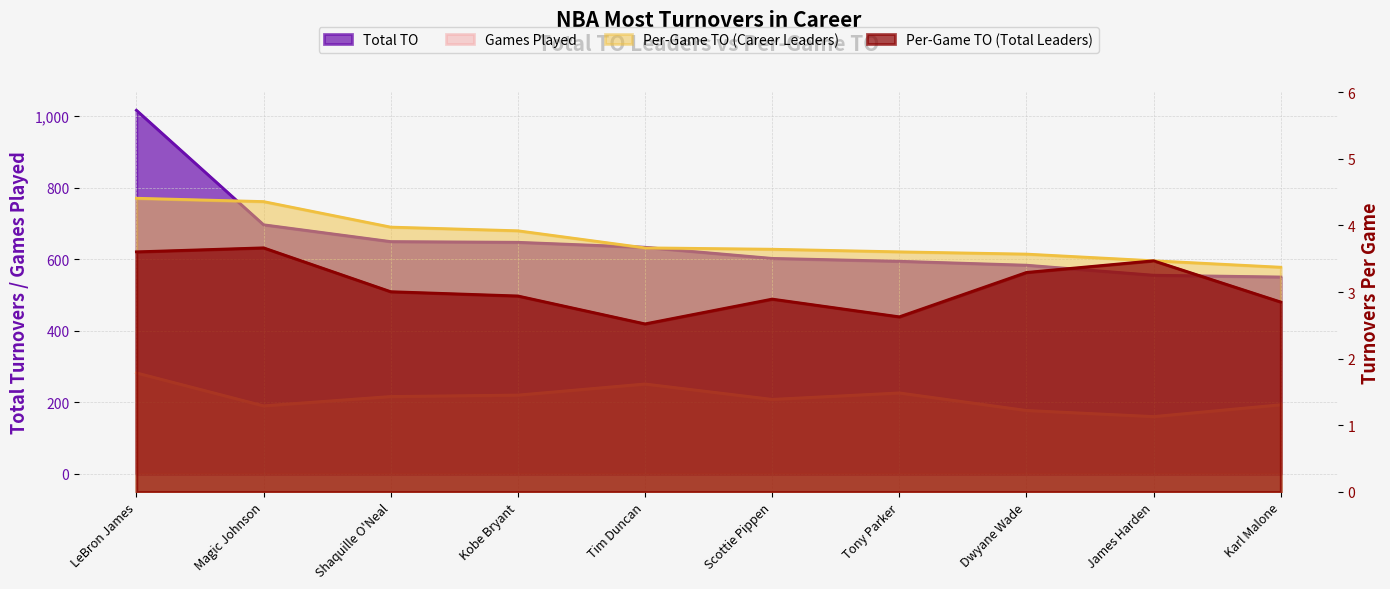

Which series has the largest total across all categories?

Total TO